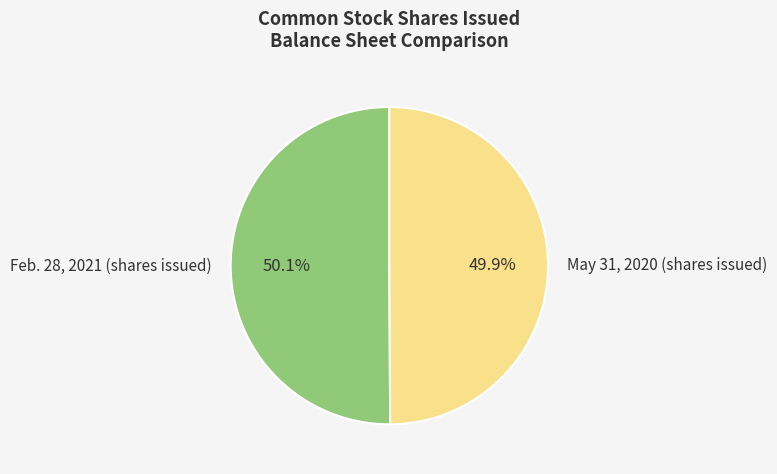

The Feb. 28, 2021 (shares issued) slice represents 37% of the pie. True or false?

False